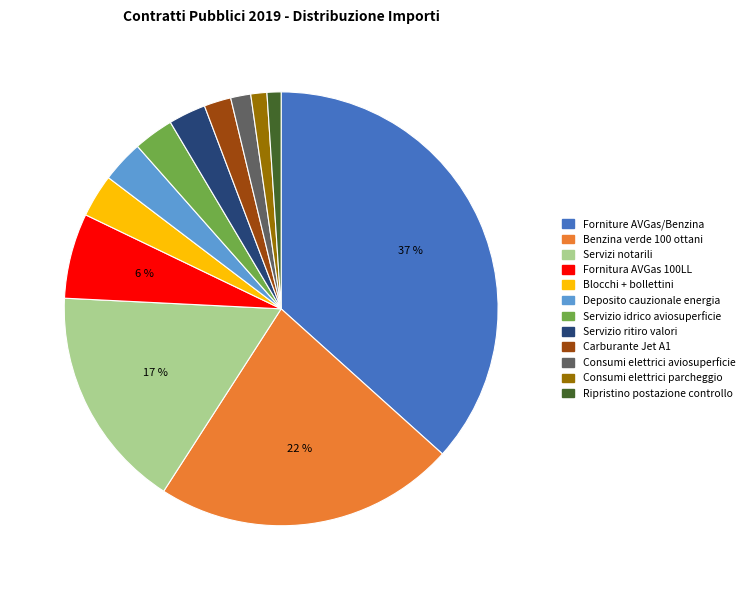

Approximately how many times larger is the value at Fornitura AVGas 100LL compared to Servizi notarili?

0.4